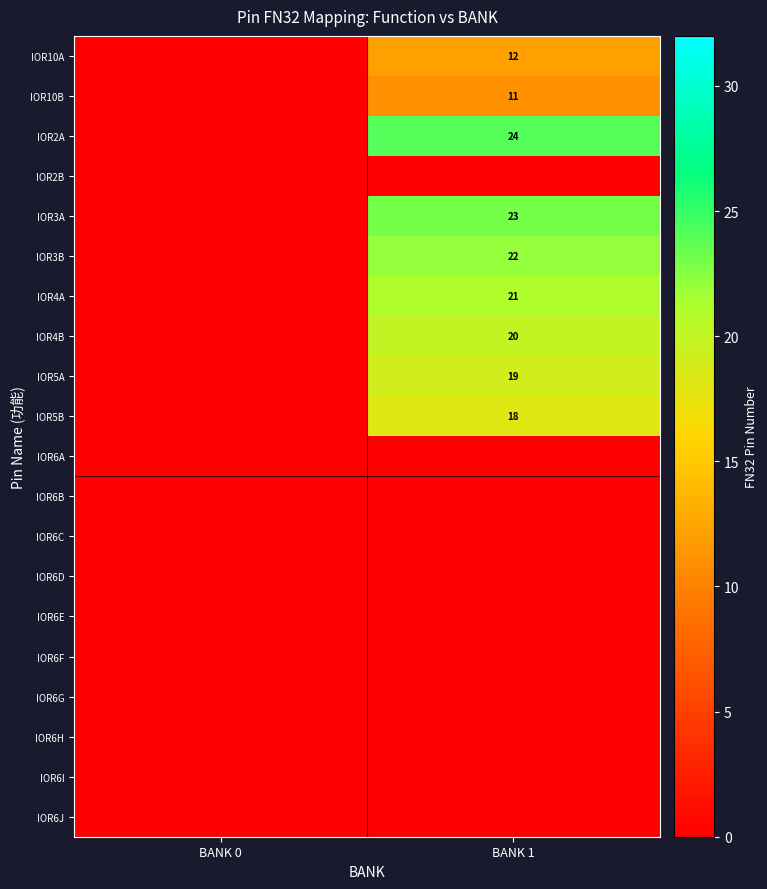

True or false: IOR10B has a value of 6 at BANK 1.

False